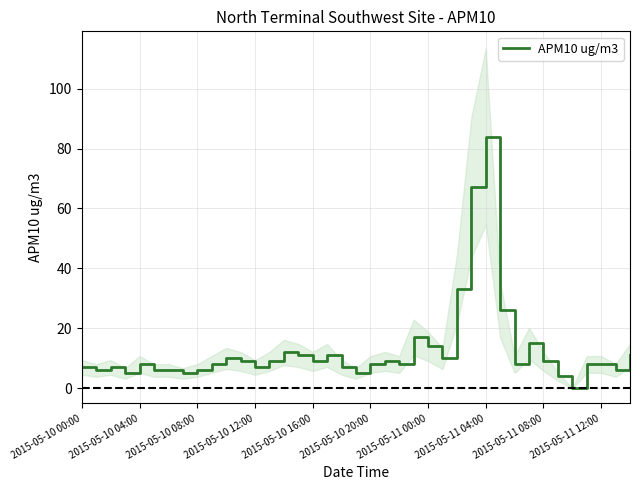

The APM10 ug/m3 series shows 8 at 2015-05-11 12:00. True or false?

True